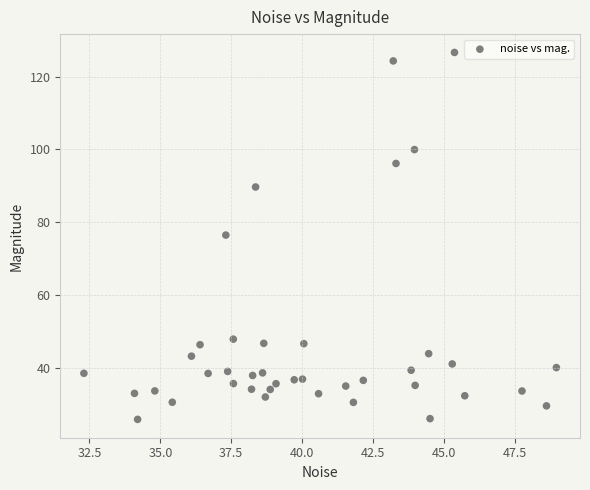

What is the range of X values (max minus min)?

16.7